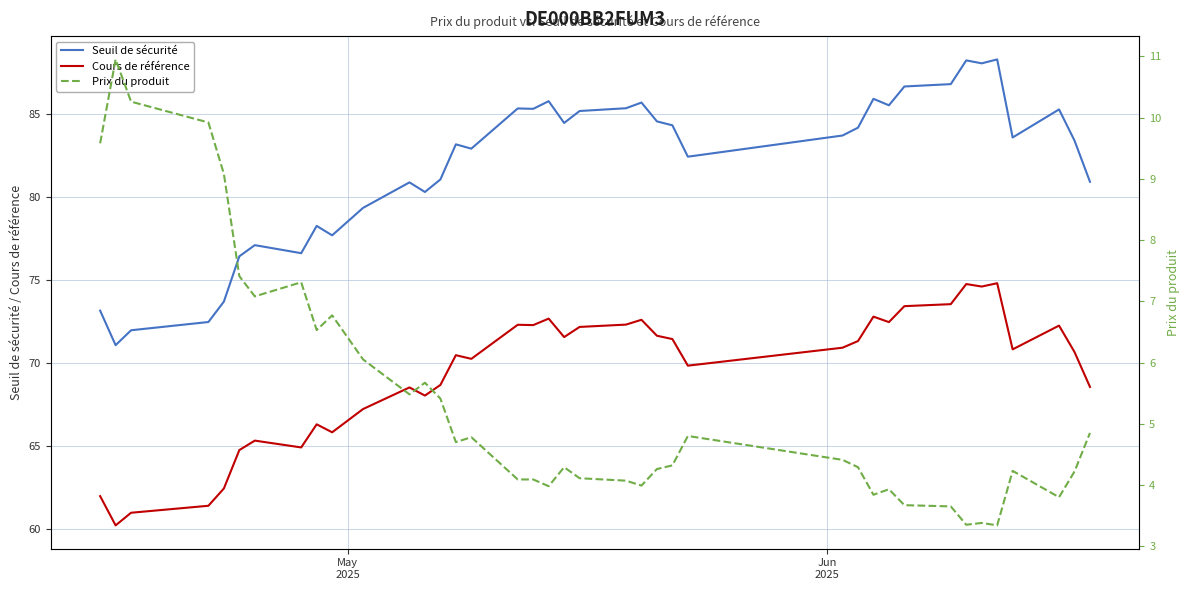

True or false: Cours de référence and Prix du produit intersect in this chart.

False